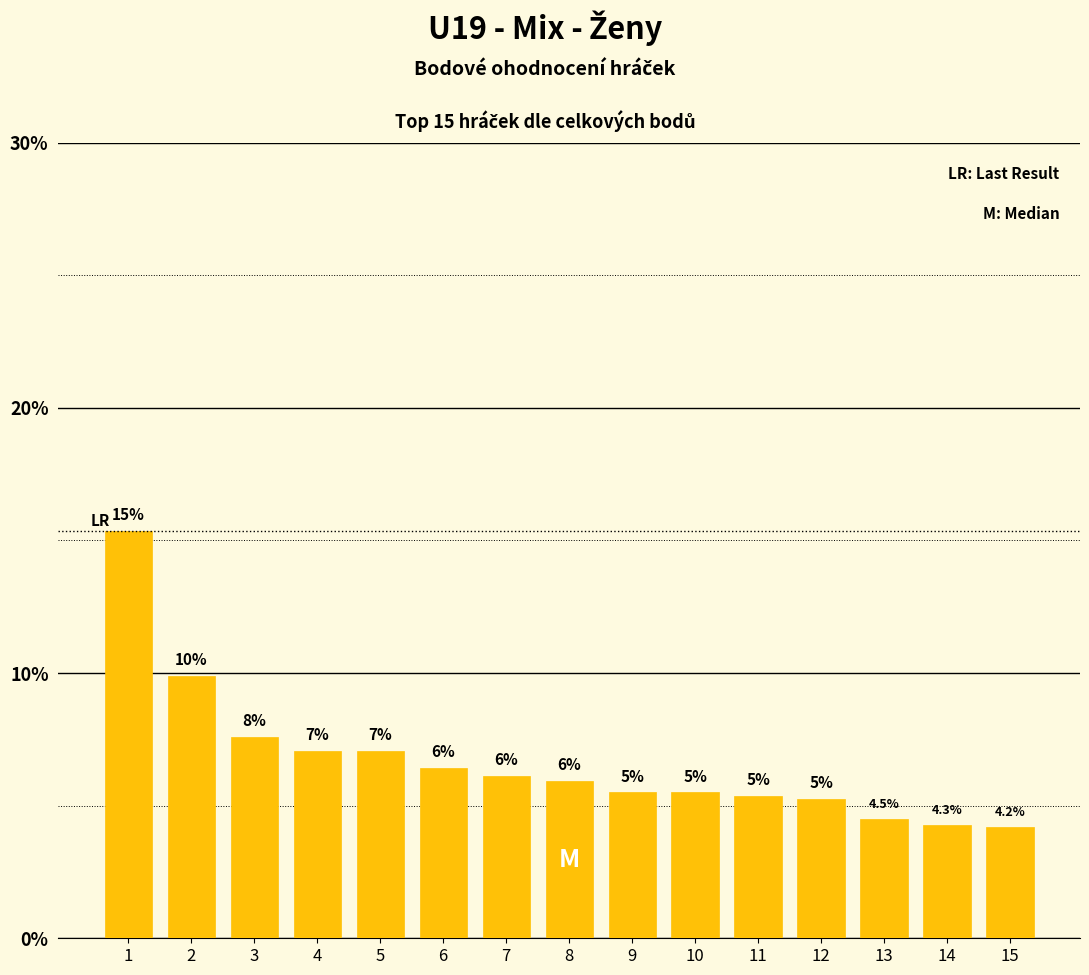

Read the value at 9.

5.5